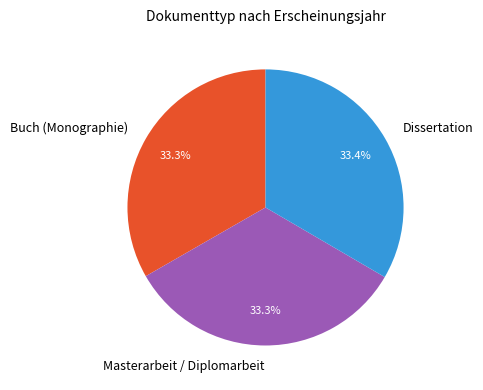

Is it true that Buch (Monographie) is 33% of the pie?

True